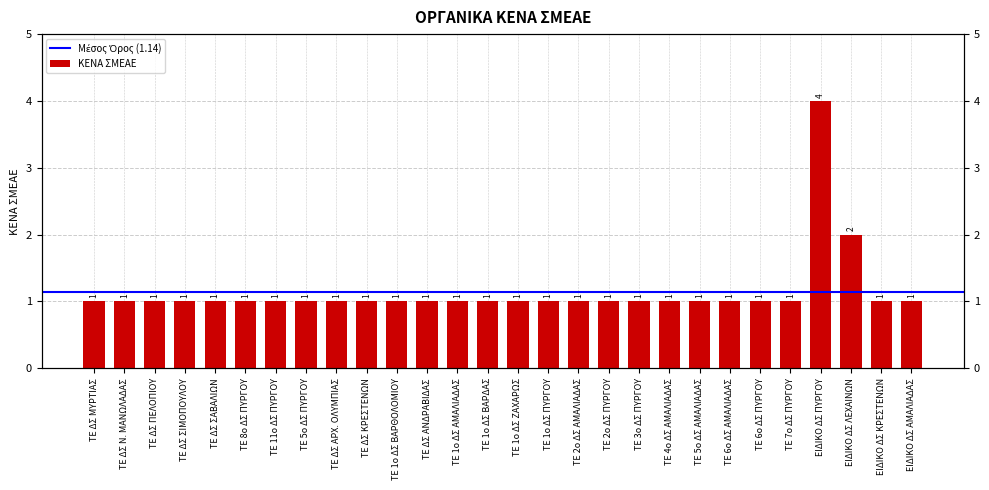

At which category does the chart reach its peak across all series?

ΕΙΔΙΚΟ ΔΣ ΠΥΡΓΟΥ